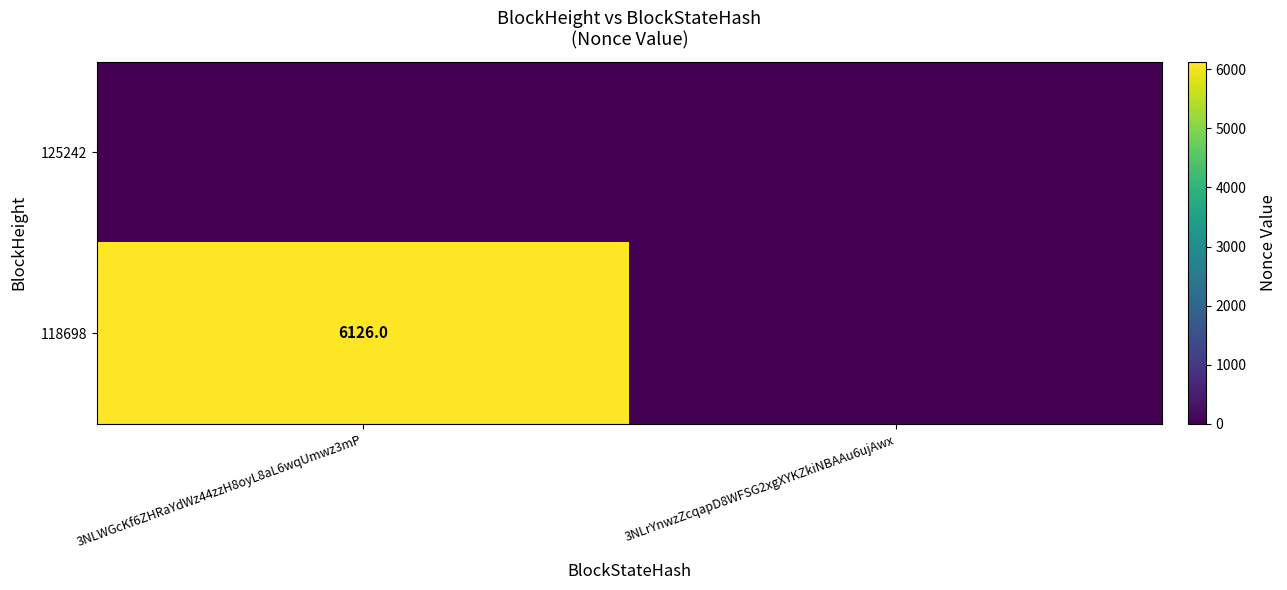

The value of 118698 at 3NLWGcKf6ZHRaYdWz44zzH8oyL8aL6wqUmwz3mP is 2488. True or false?

False